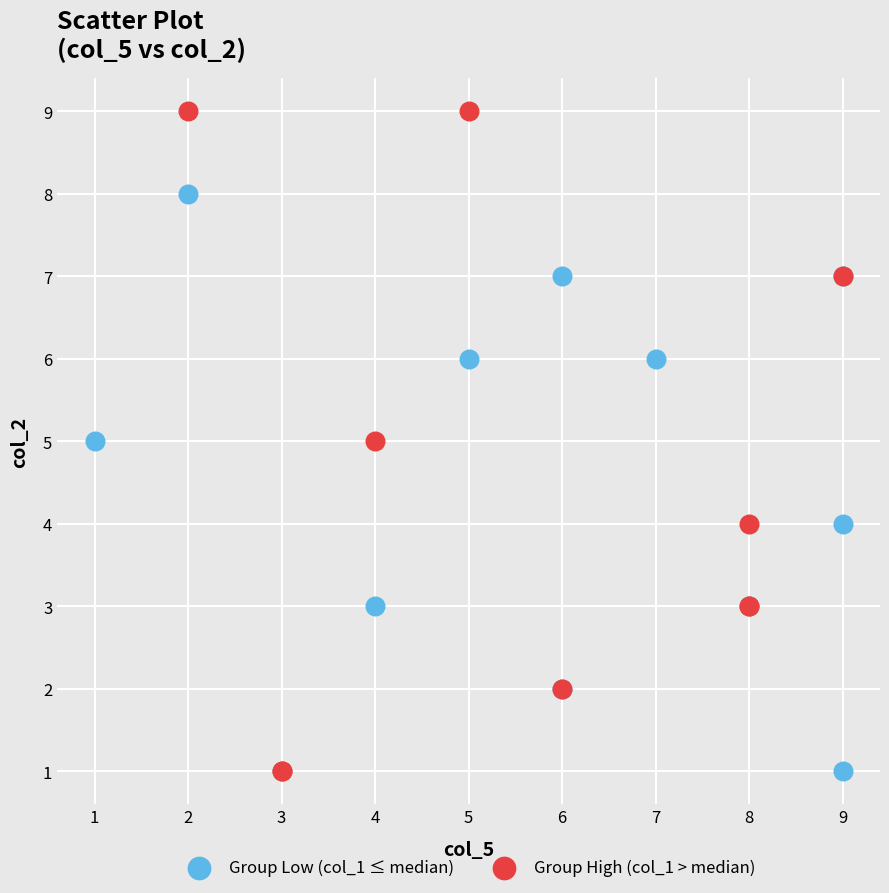

Which series contains the highest Y value?

Group High (col_1 > median)